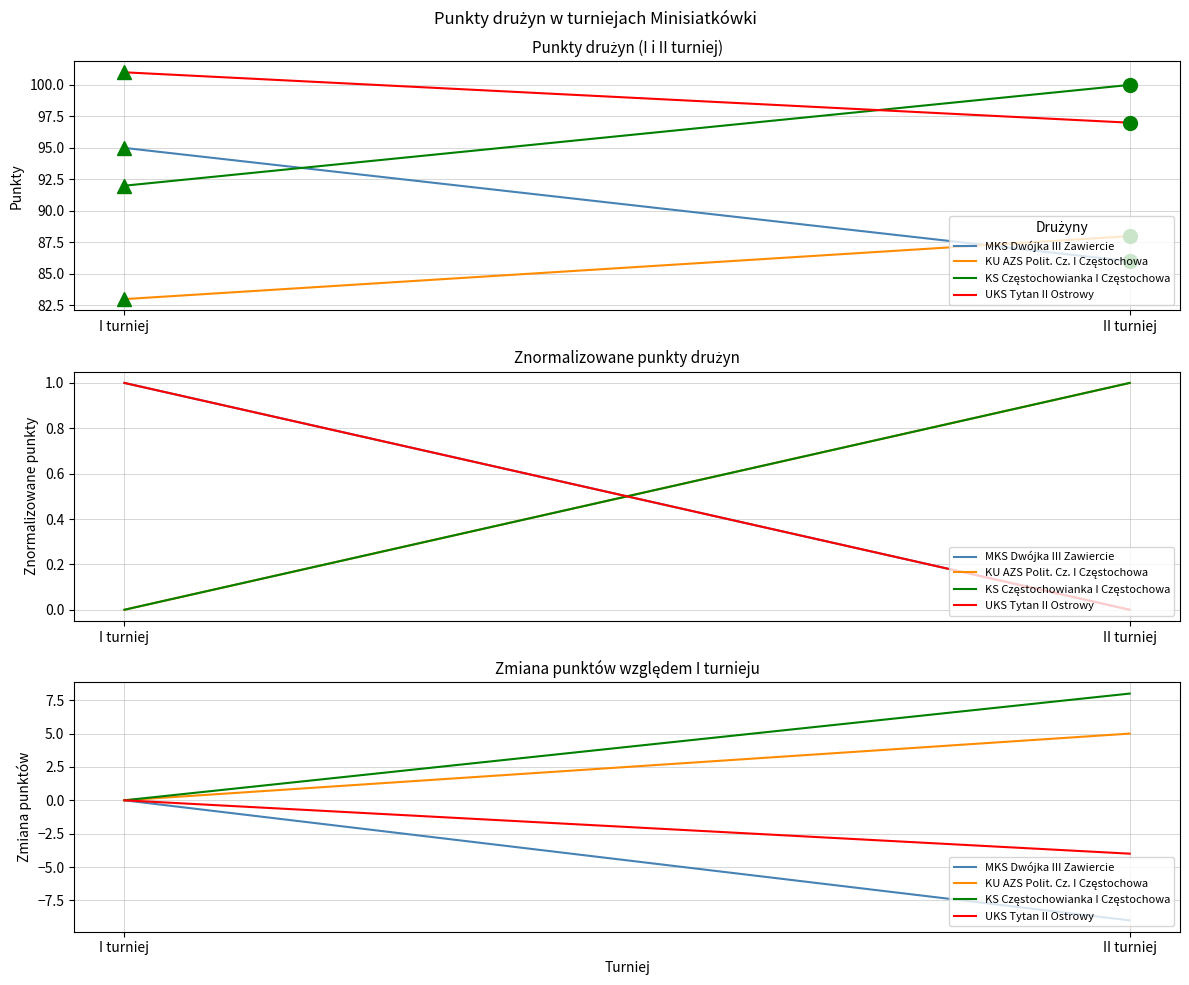

What is the average value of the UKS Tytan II Ostrowy series?

-2